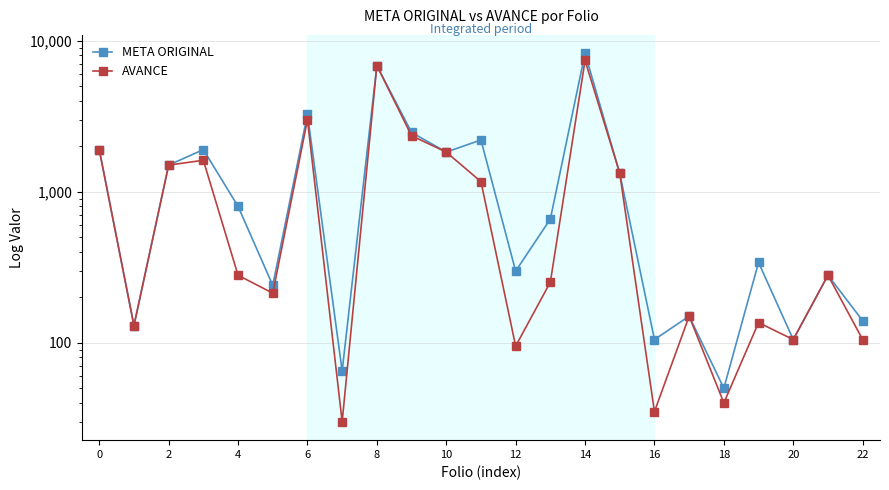

Read the AVANCE value at 20, to the nearest 50.

100